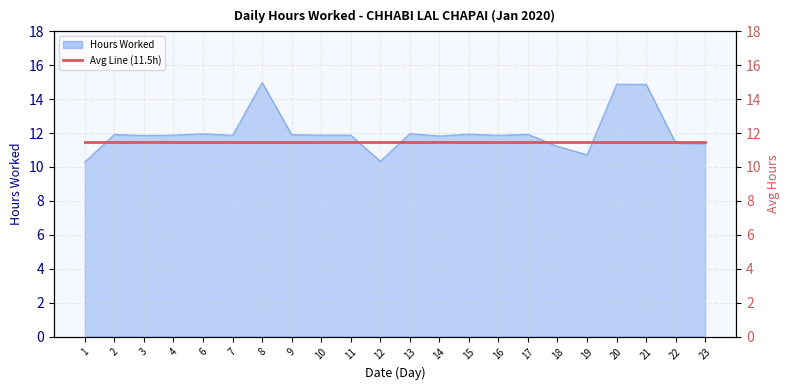

What is the value of the 13th point from the left?

11.8